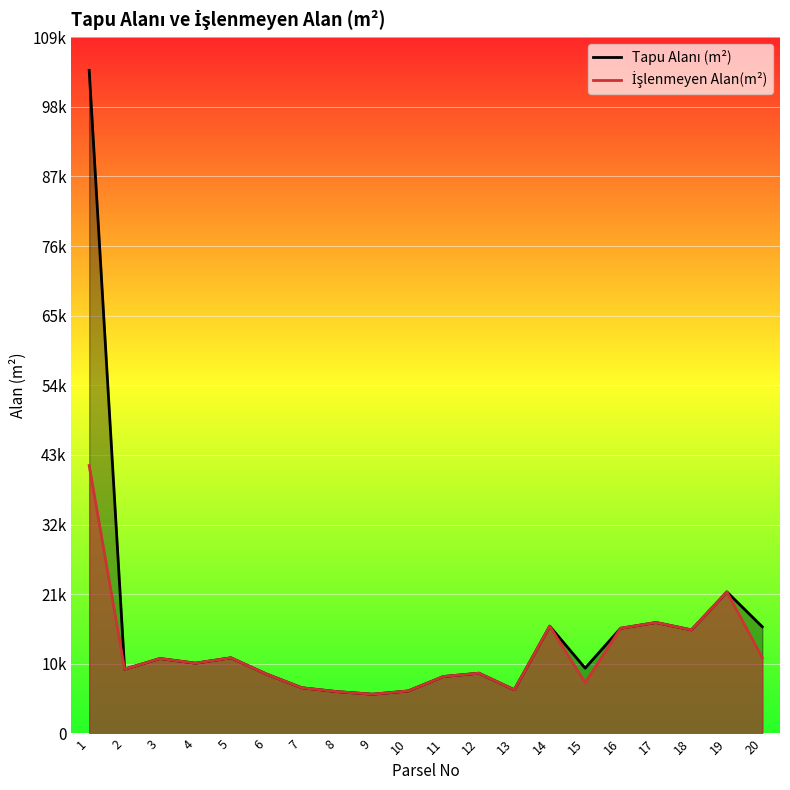

True or false: Tapu Alanı (m²) and İşlenmeyen Alan(m²) intersect in this chart.

False